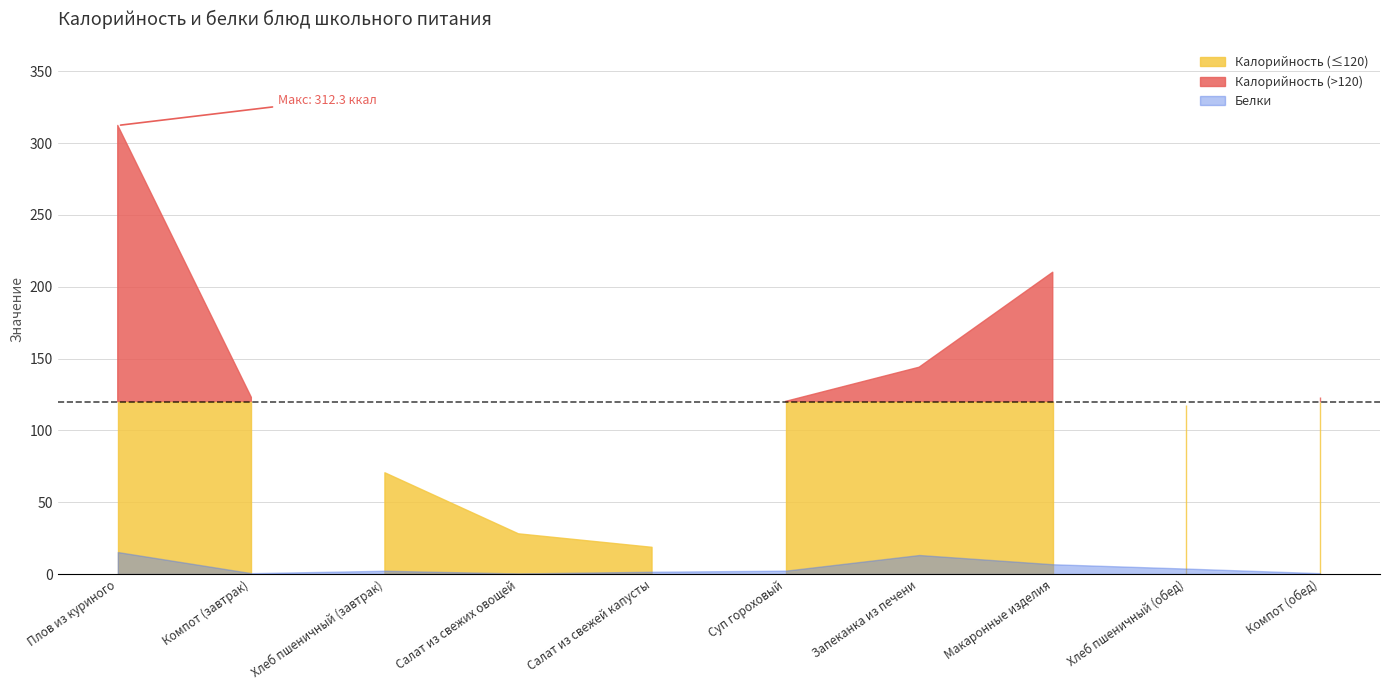

How many data points does each series have?

10